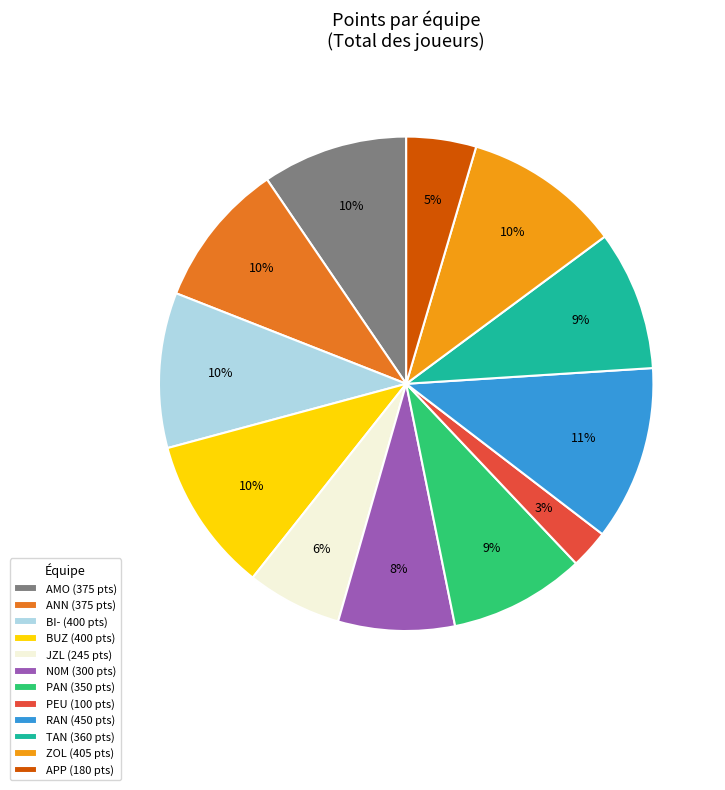

Which category has the biggest portion of the pie?

RAN